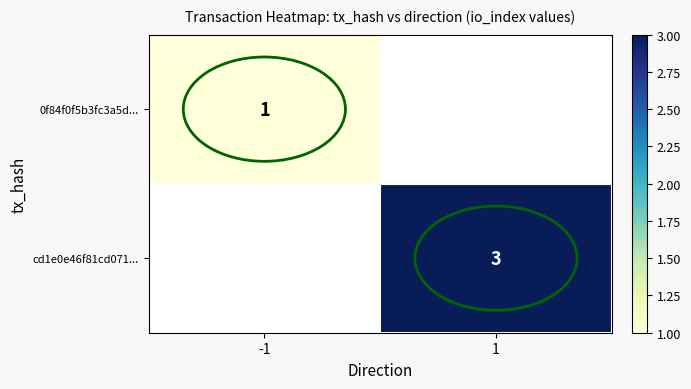

Is it true that 0f84f0f5b3fc3a5d... equals 1 at -1?

True